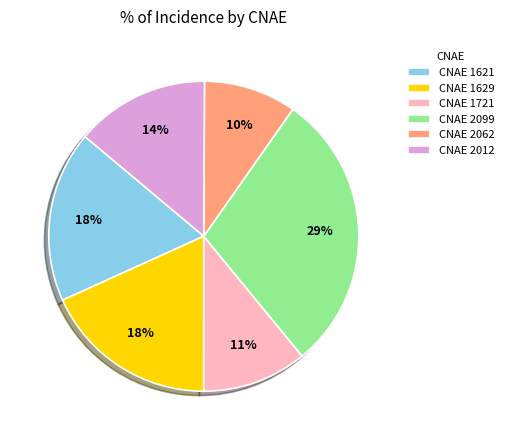

True or false: CNAE 2012 accounts for 5% of the total.

False